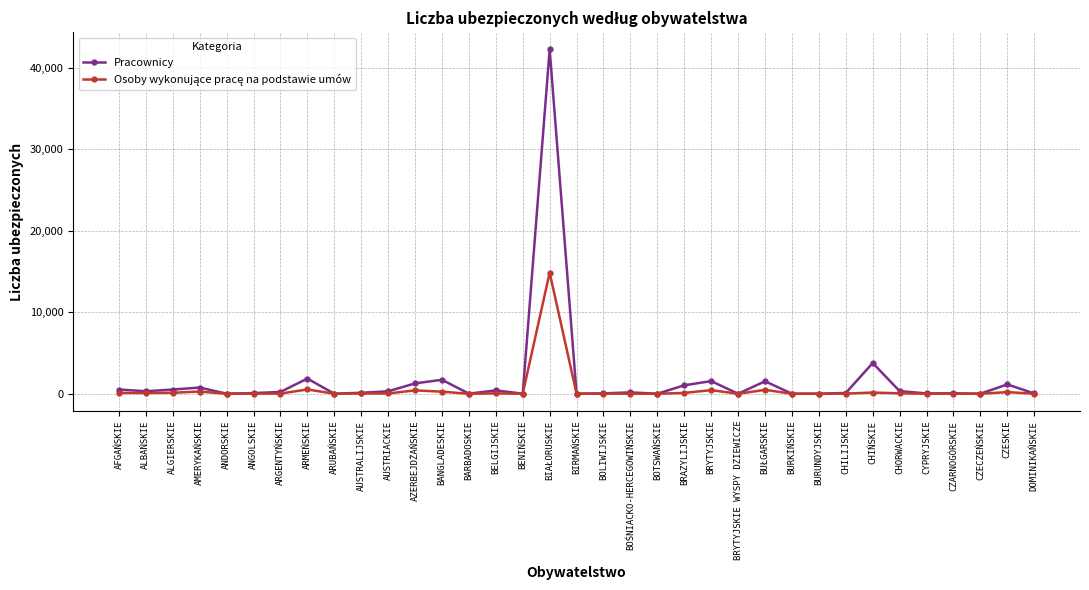

What is the label of the 31st point from the right?

ANDORSKIE